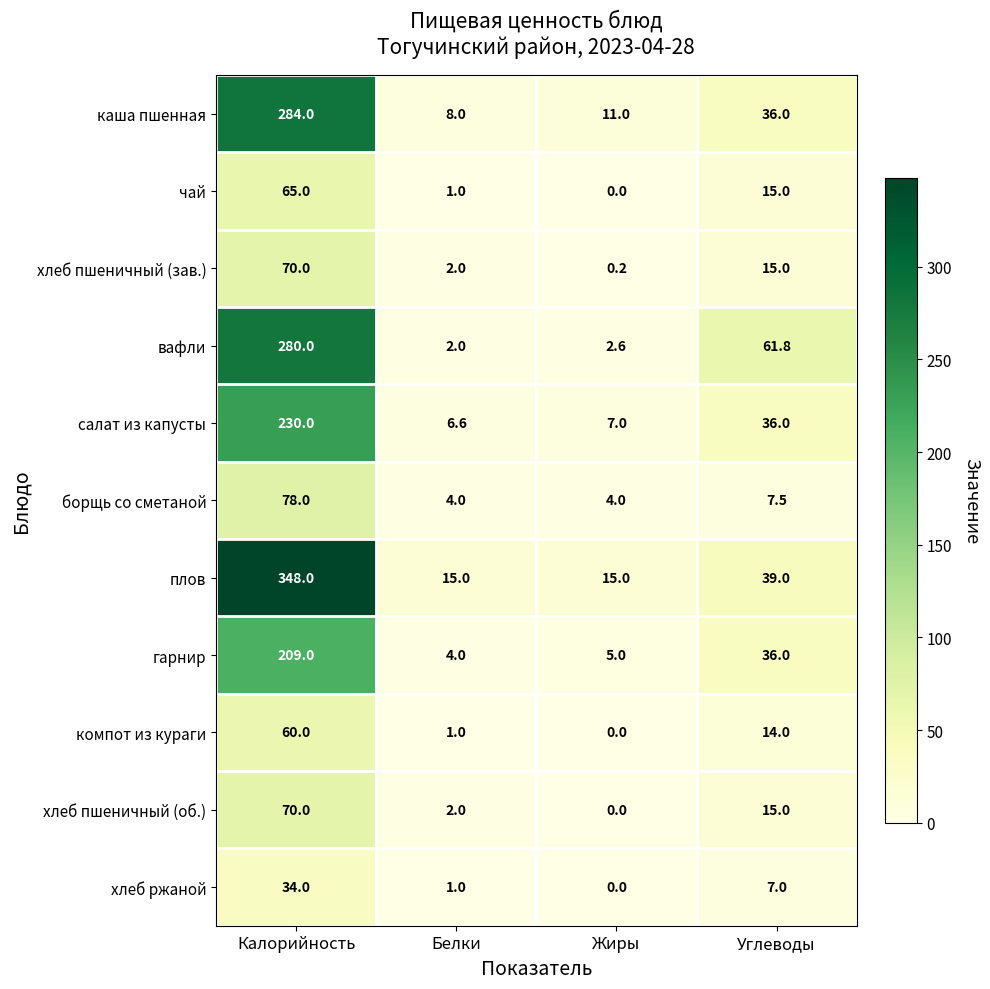

What is the average value of the хлеб ржаной series?

10.5